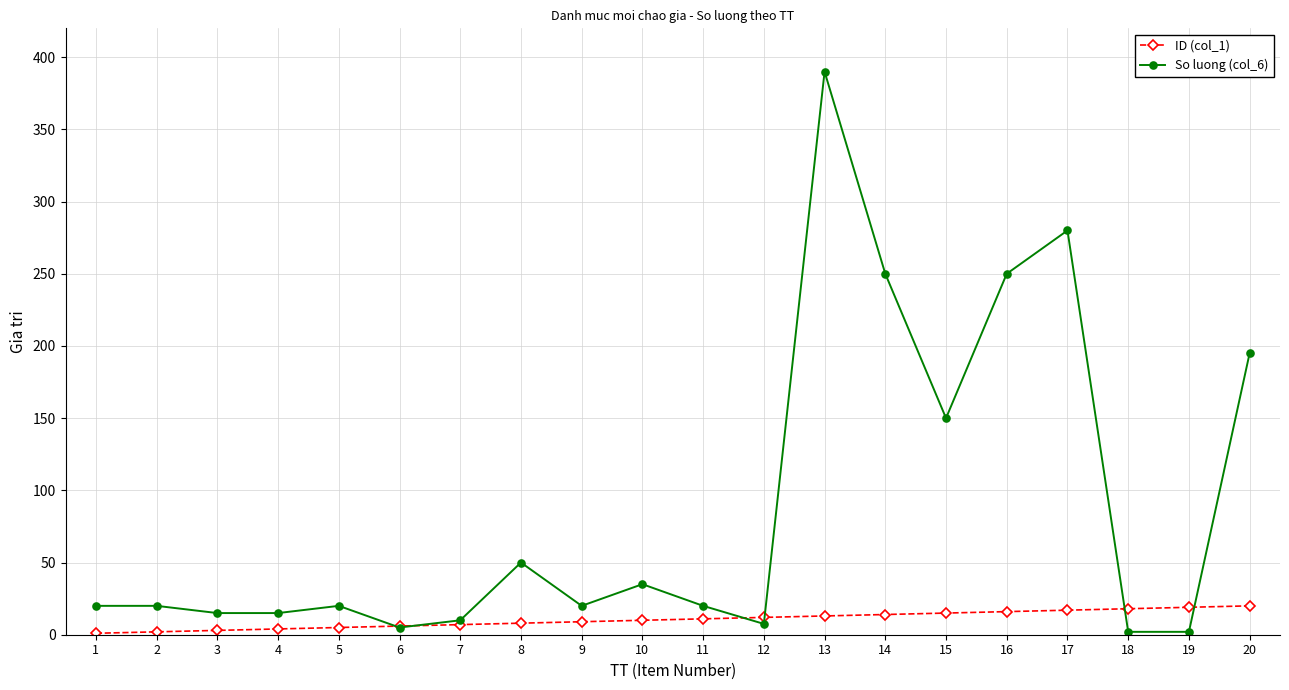

What is the maximum value shown in the chart?

390.0